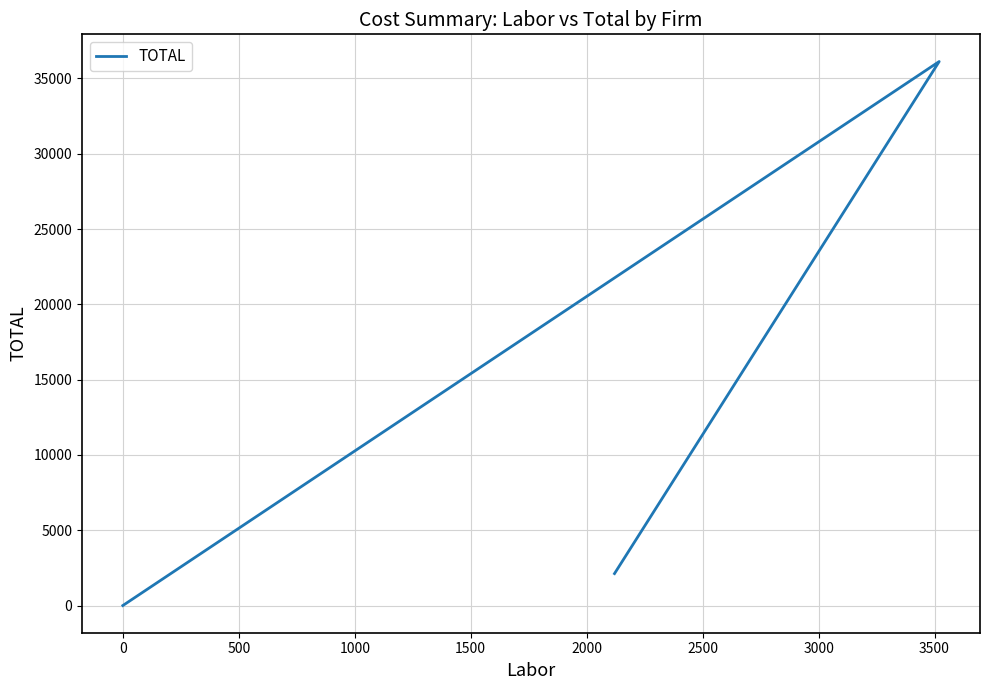

What is the maximum value shown in the chart?

36120